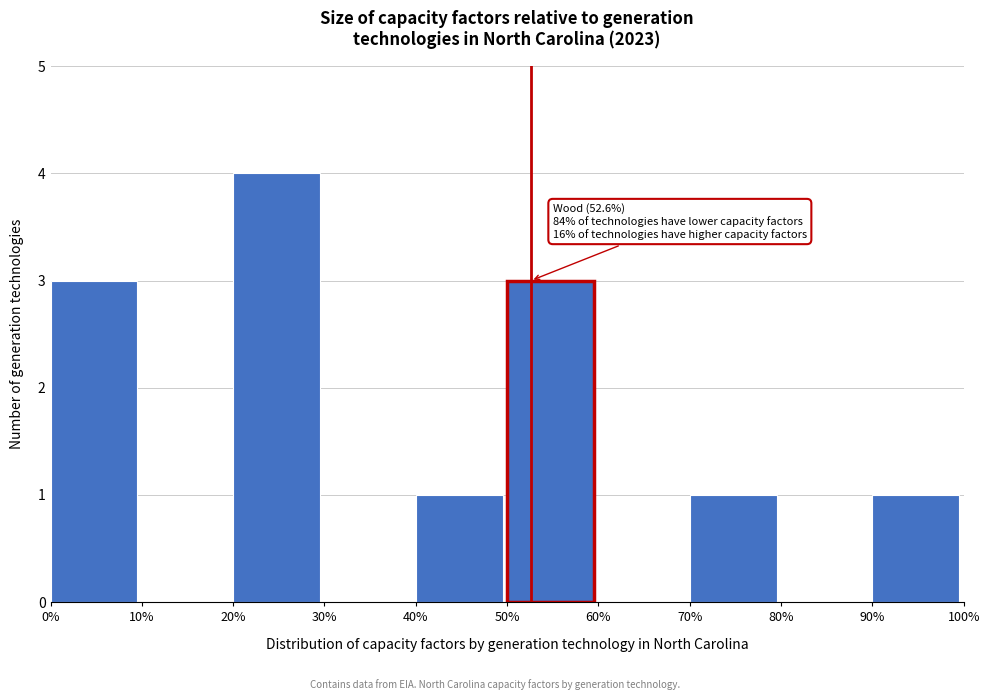

Which range on the x-axis has the tallest bar?

20% to 30%